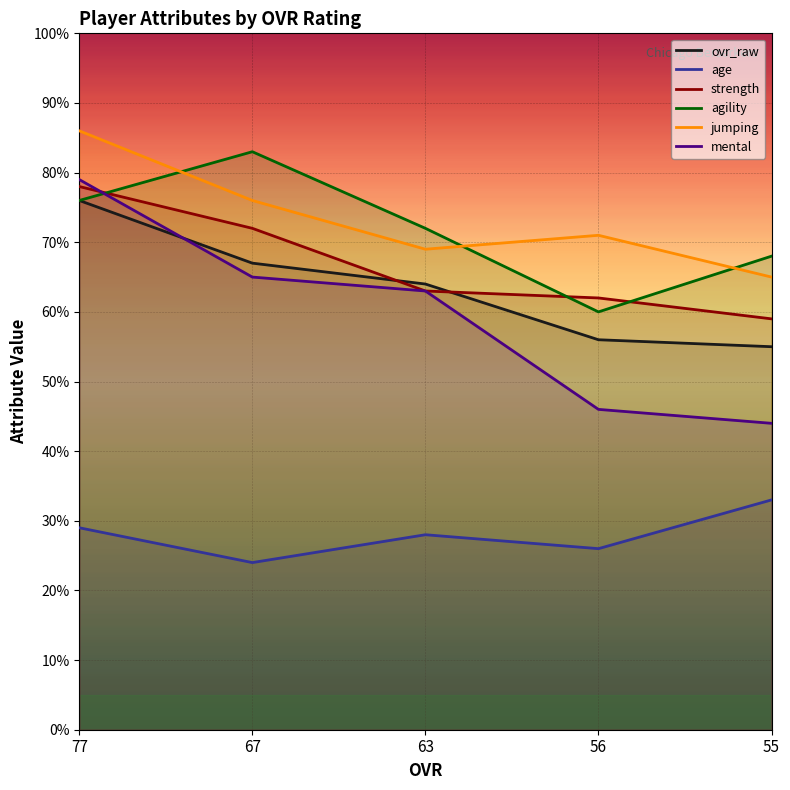

What is the value of the agility point at the 1st from the left?

76